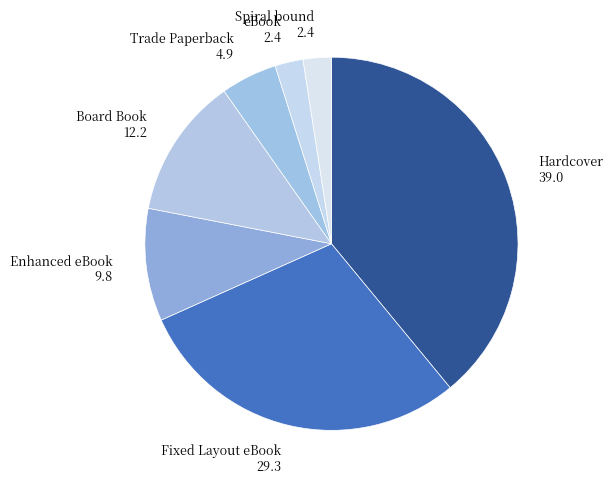

How many slices are in this pie chart?

7